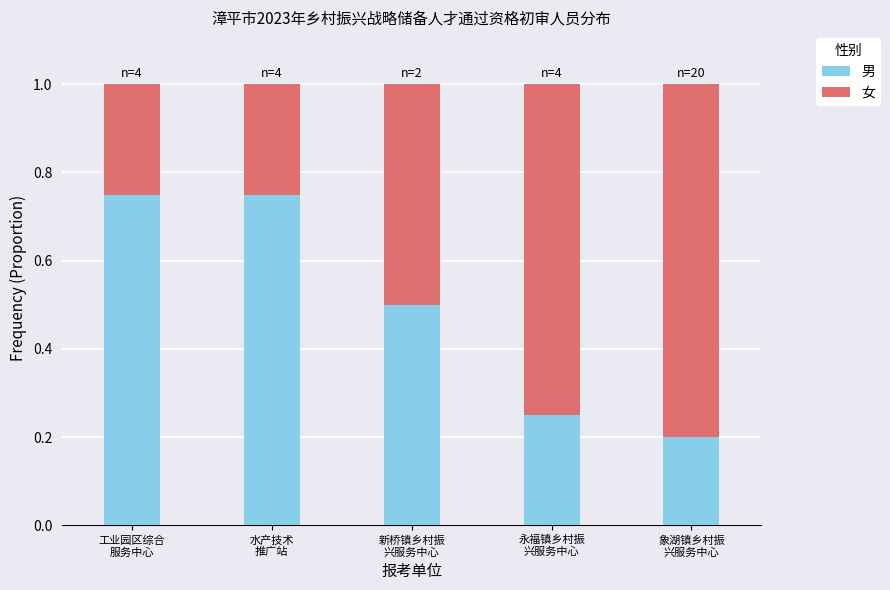

How many 男 values are between 0 and 1?

5